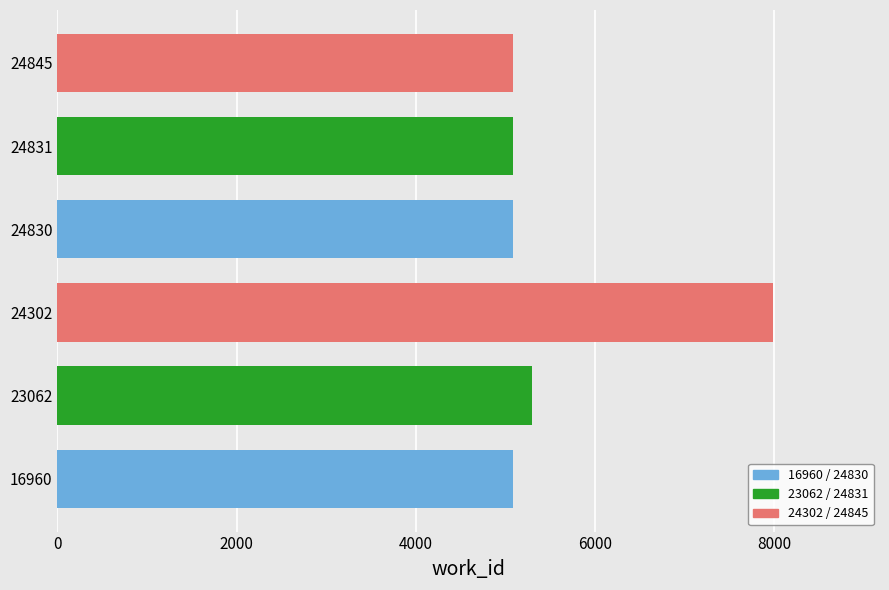

What is the change in value from 23062 to 24831?

-213